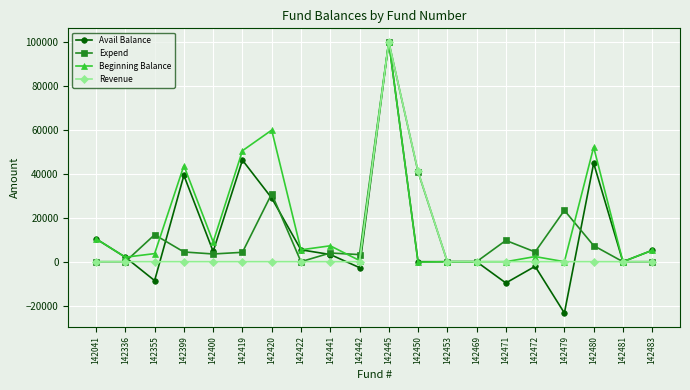

At which label does Expend first exceed 4269?

142355